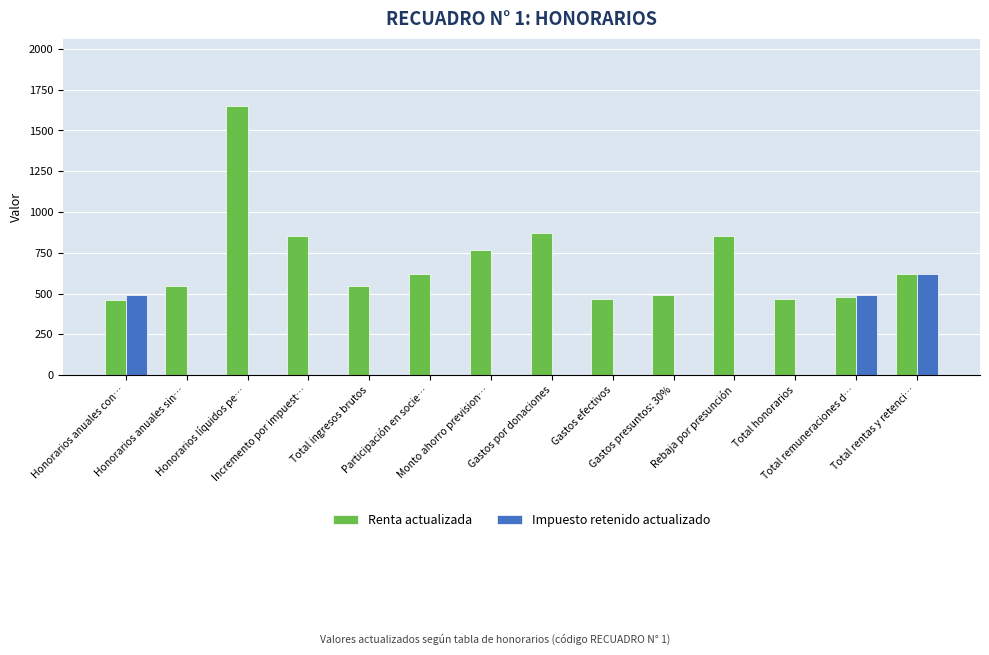

What is the sum of all Impuesto retenido actualizado values?

1602